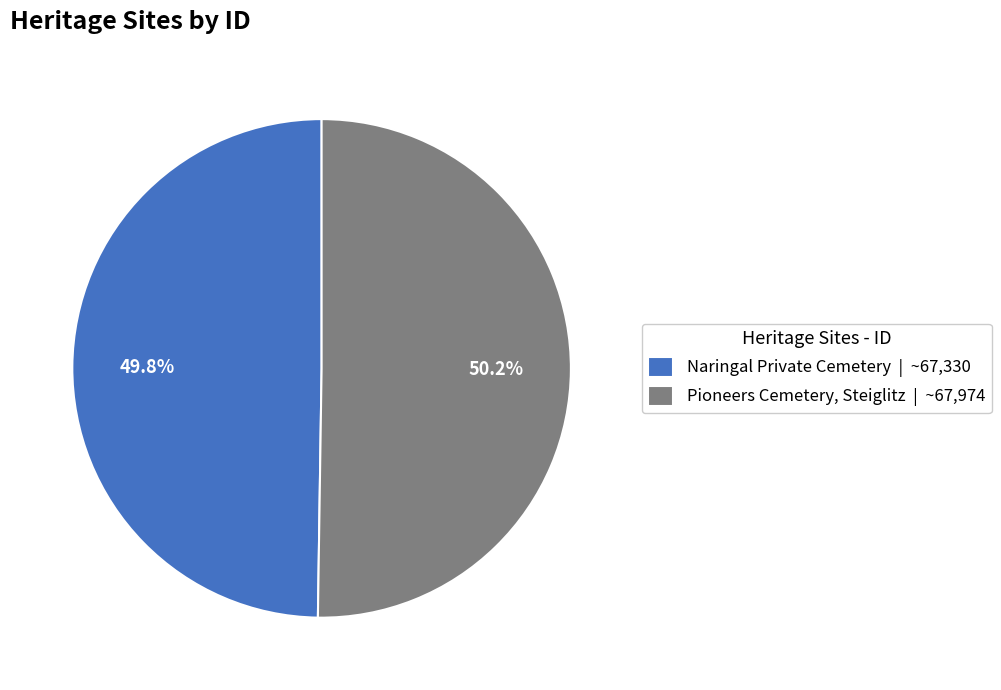

Is it true that Naringal Private Cemetery is 50% of the pie?

True